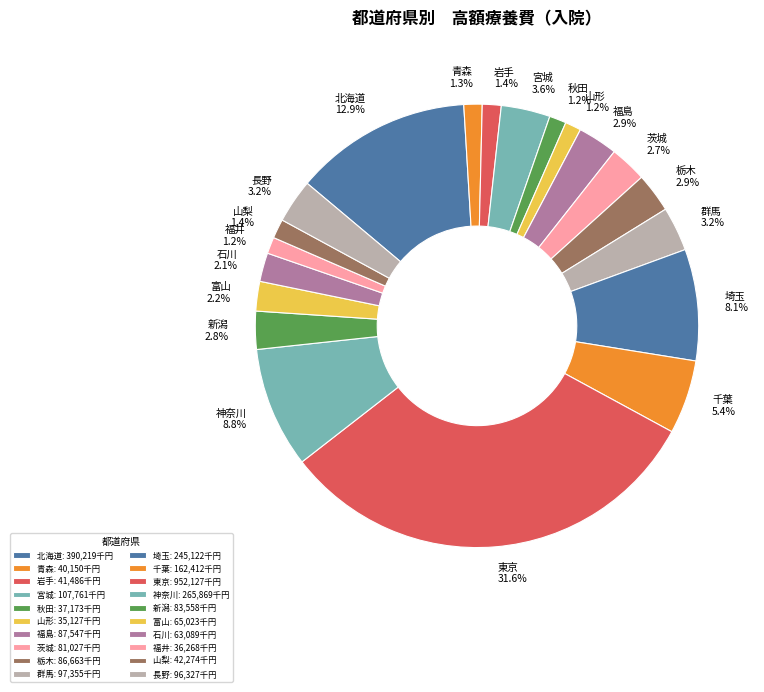

Count the number of slices in the pie.

20